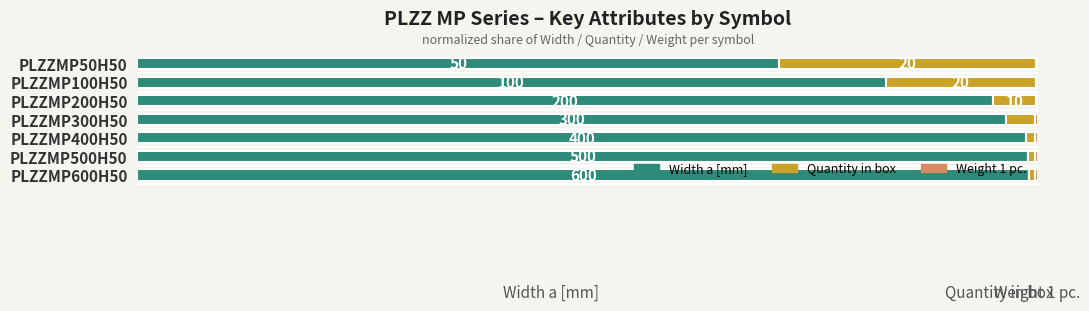

How many groups of bars are there?

7